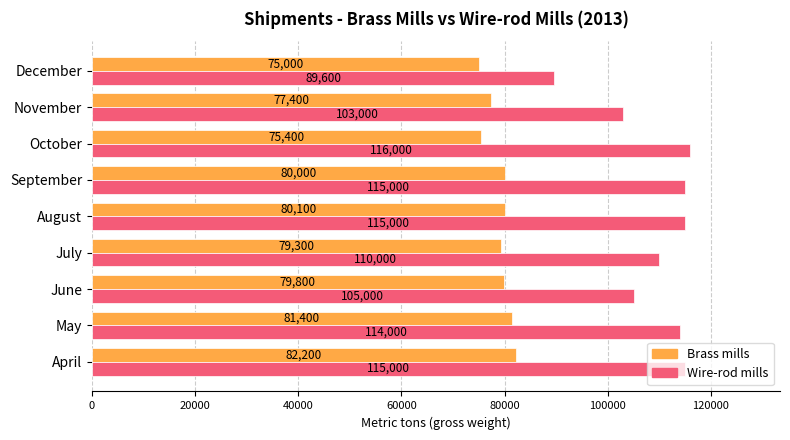

List the series in order of their peak value, lowest first.

Brass mills, Wire-rod mills